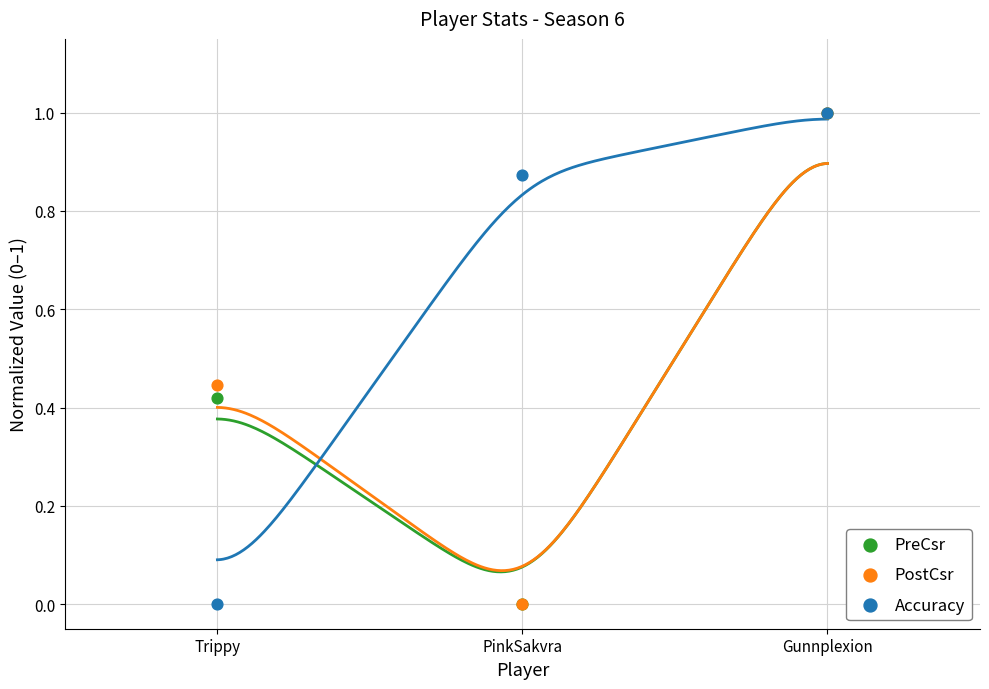

What are all the series names shown in the legend?

PreCsr, PostCsr, Accuracy